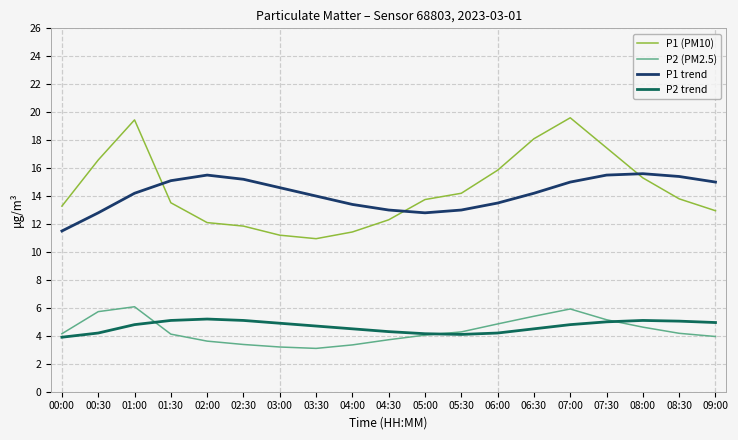

True or false: P1 (PM10) and P2 trend cross at least once.

False